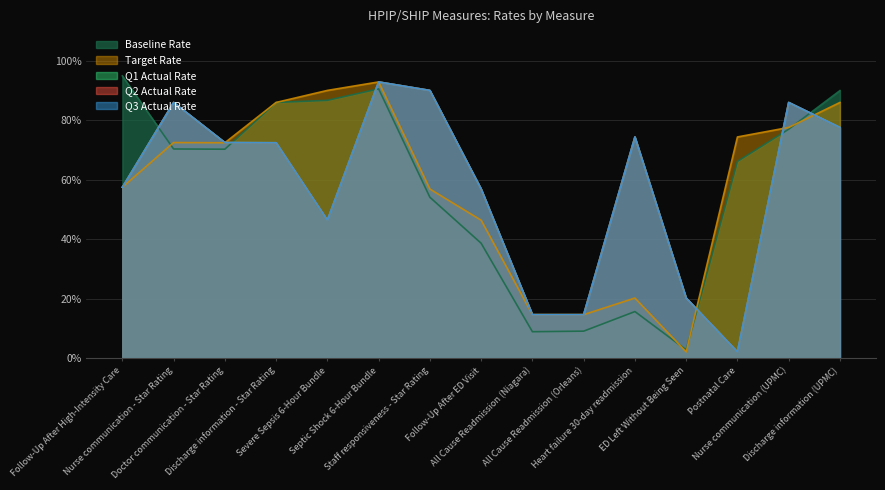

Rank the series at Nurse communication (UPMC) from highest to lowest value.

Q1 Actual Rate, Q2 Actual Rate, Q3 Actual Rate, Target Rate, Baseline Rate